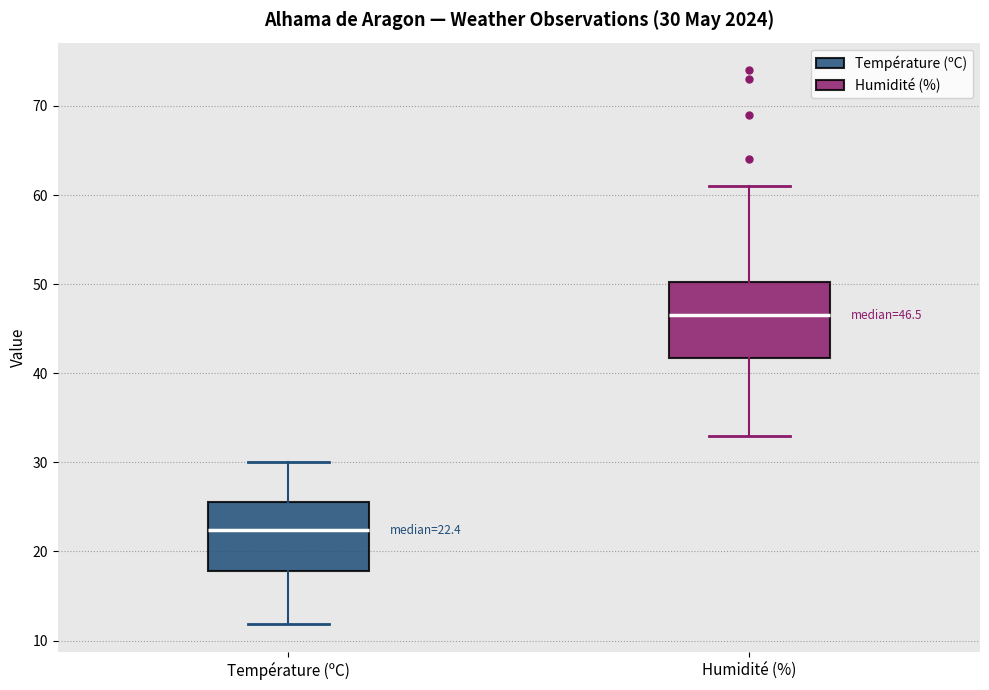

Which box has the lowest median line?

Température (ºC)